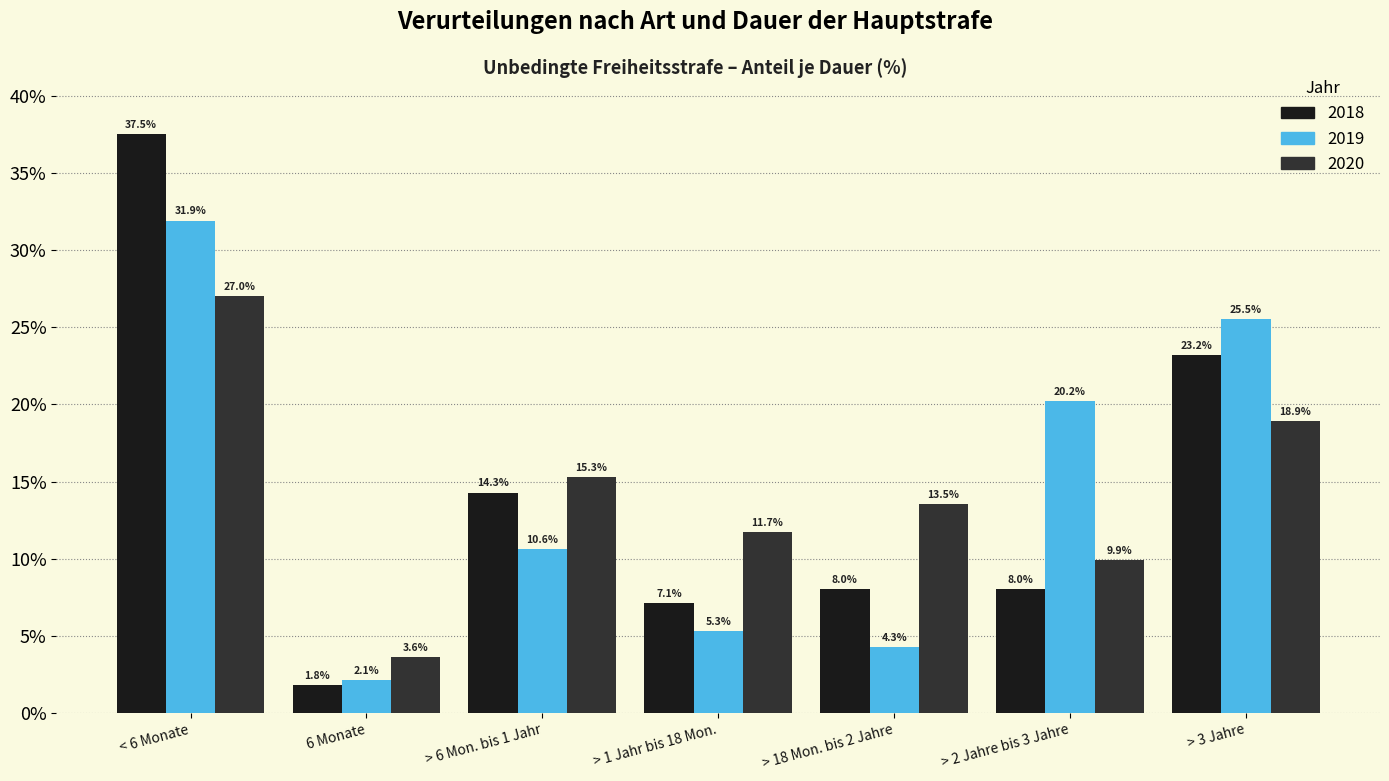

Reading left to right, what are all the values shown in this chart?

2018: 37.5	1.8	14.3	7.1	8.0	8.0	23.2
2019: 31.9	2.1	10.6	5.3	4.3	20.2	25.5
2020: 27.0	3.6	15.3	11.7	13.5	9.9	18.9